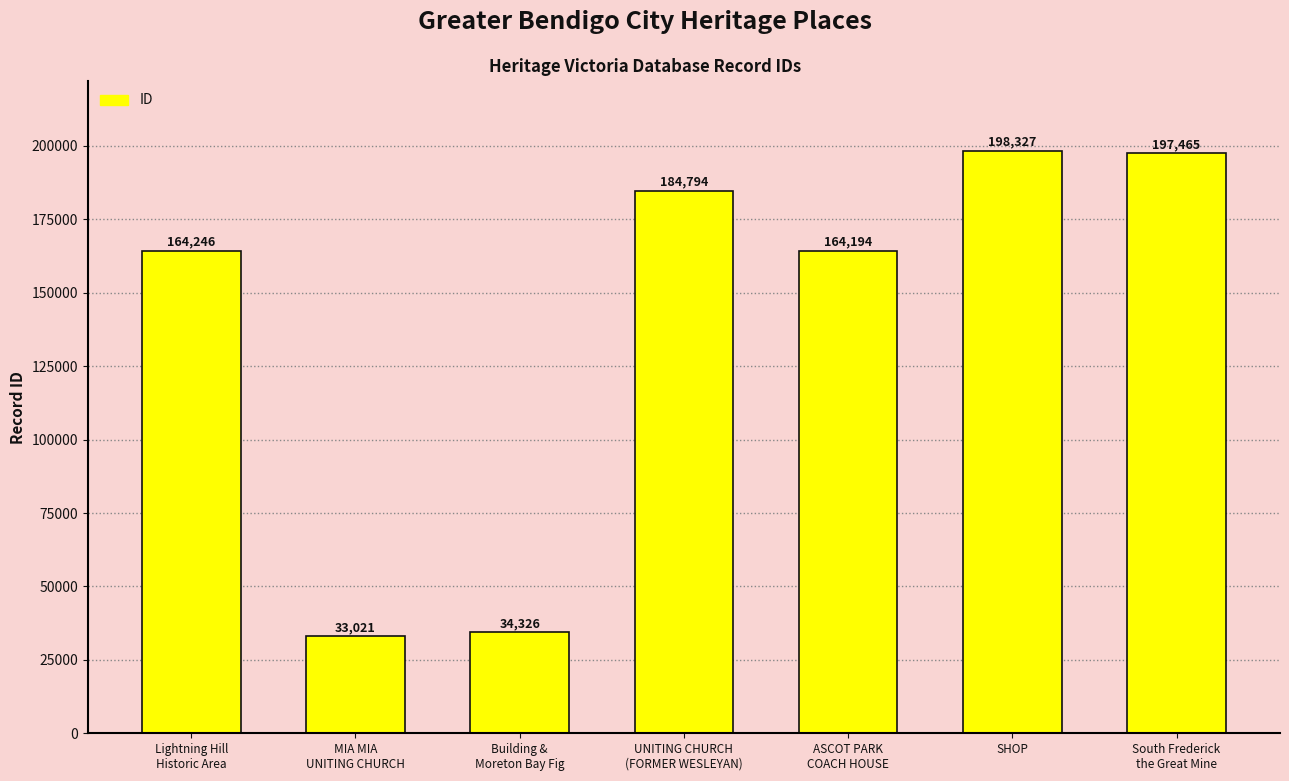

What is the approximate value at ASCOT PARK
COACH HOUSE?

164194